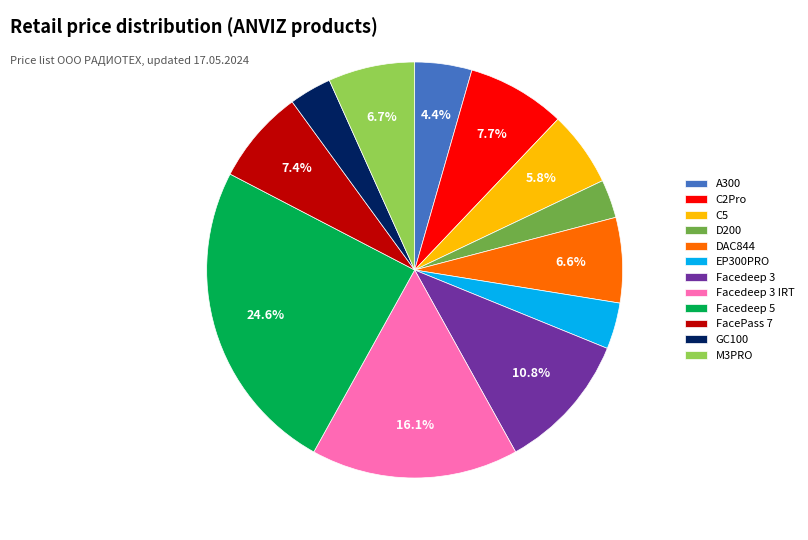

Which has a higher value, EP300PRO or A300?

A300